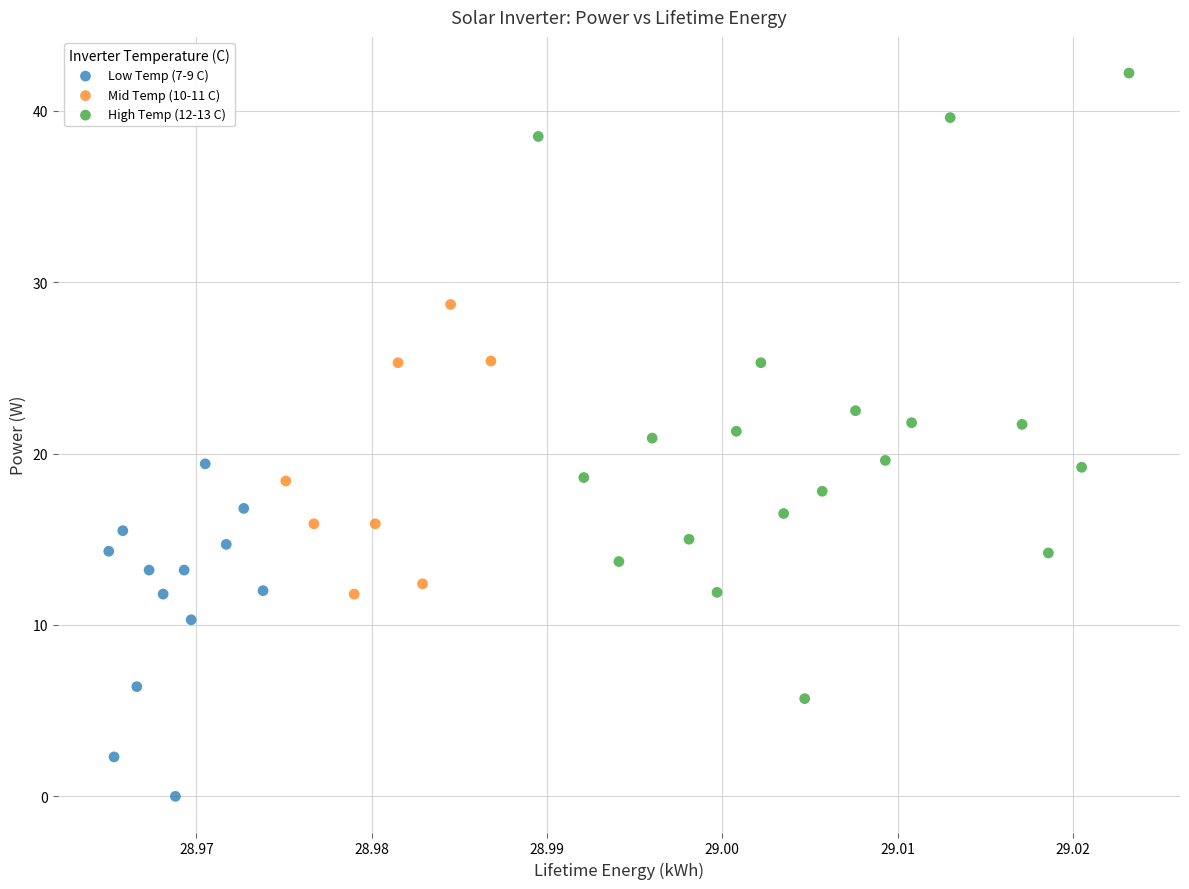

Which series contains the lowest Y value?

Low Temp (7-9 C)